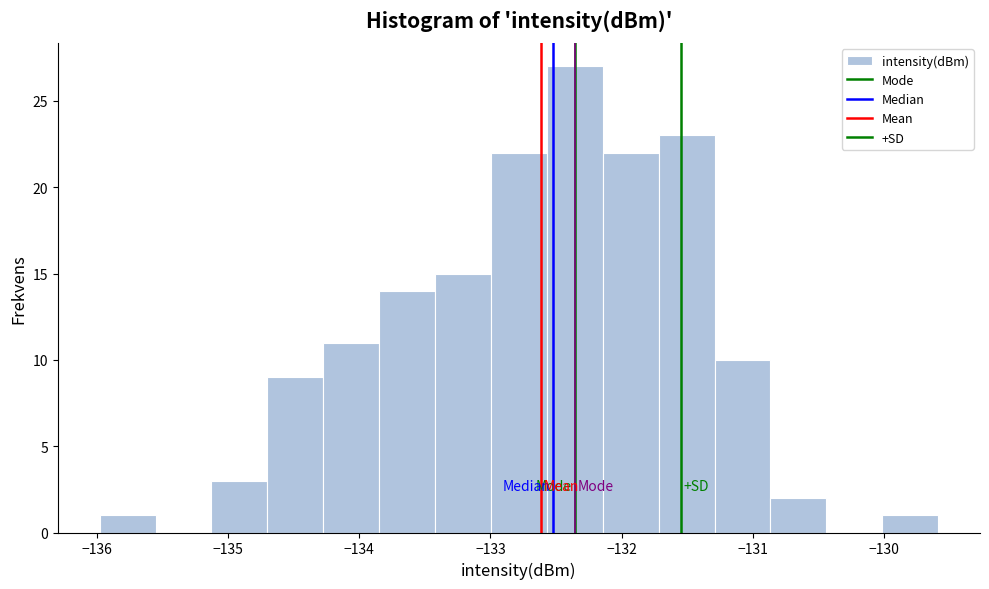

Reading left to right, transcribe this chart: for each bar, give the range it covers on the x-axis and its height. Neither the bar edges nor the heights are printed on the chart, so give them approximately, as read against the axes.

-136.0 to -135.6: 1
-135.6 to -135.1: 0
-135.1 to -134.7: 3
-134.7 to -134.3: 9
-134.3 to -133.8: 11
-133.8 to -133.4: 14
-133.4 to -133.0: 15
-133.0 to -132.6: 22
-132.6 to -132.1: 27
-132.1 to -131.7: 22
-131.7 to -131.3: 23
-131.3 to -130.9: 10
-130.9 to -130.4: 2
-130.4 to -130.0: 0
-130.0 to -129.6: 1